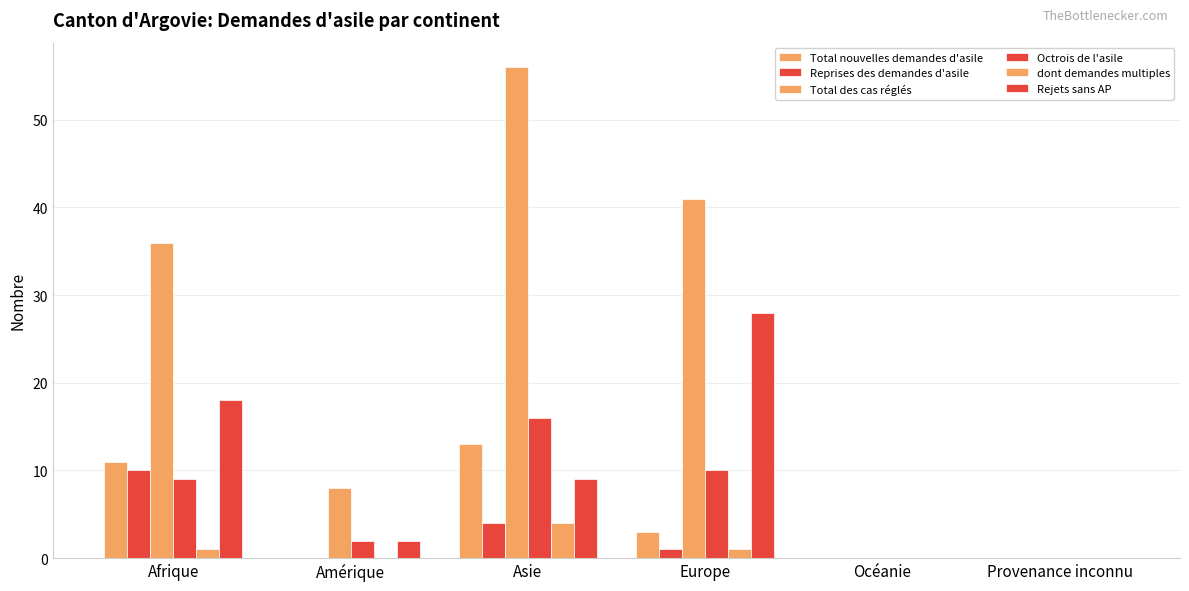

Reading left to right, extract all data points from this chart.

Total nouvelles demandes d'asile: Afrique=11	Amérique=0	Asie=13	Europe=3	Océanie=0	Provenance inconnu=0
Reprises des demandes d'asile: Afrique=10	Amérique=0	Asie=4	Europe=1	Océanie=0	Provenance inconnu=0
Total des cas réglés: Afrique=36	Amérique=8	Asie=56	Europe=41	Océanie=0	Provenance inconnu=0
Octrois de l'asile: Afrique=9	Amérique=2	Asie=16	Europe=10	Océanie=0	Provenance inconnu=0
dont demandes multiples: Afrique=1	Amérique=0	Asie=4	Europe=1	Océanie=0	Provenance inconnu=0
Rejets sans AP: Afrique=18	Amérique=2	Asie=9	Europe=28	Océanie=0	Provenance inconnu=0